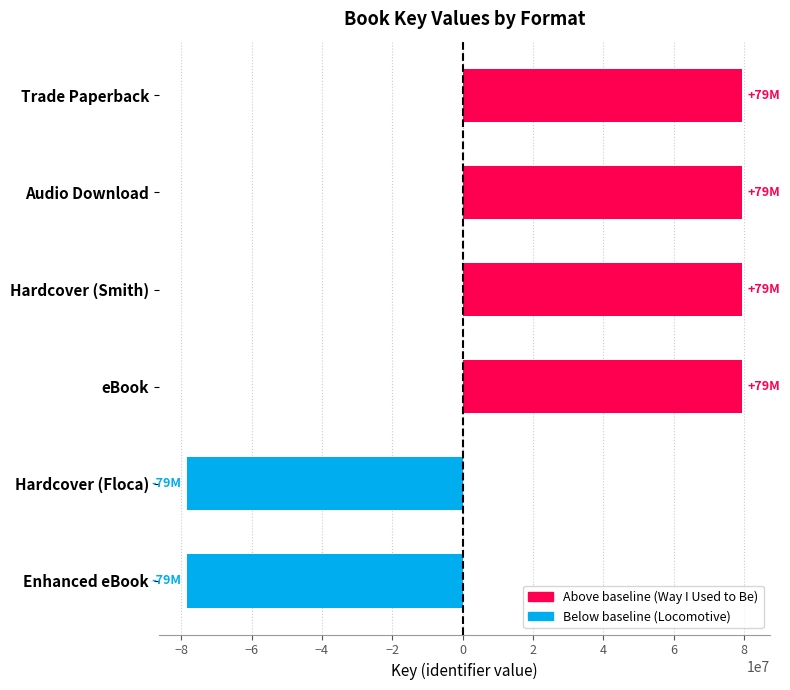

How many values are below zero?

2